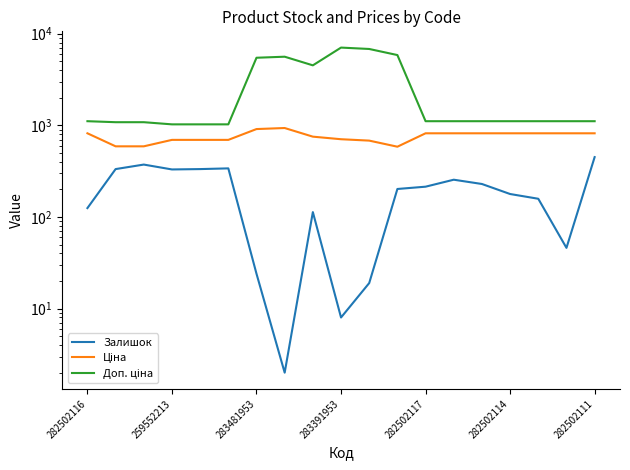

Rank the series at 8 from lowest to highest value.

Залишок, Ціна, Доп. ціна